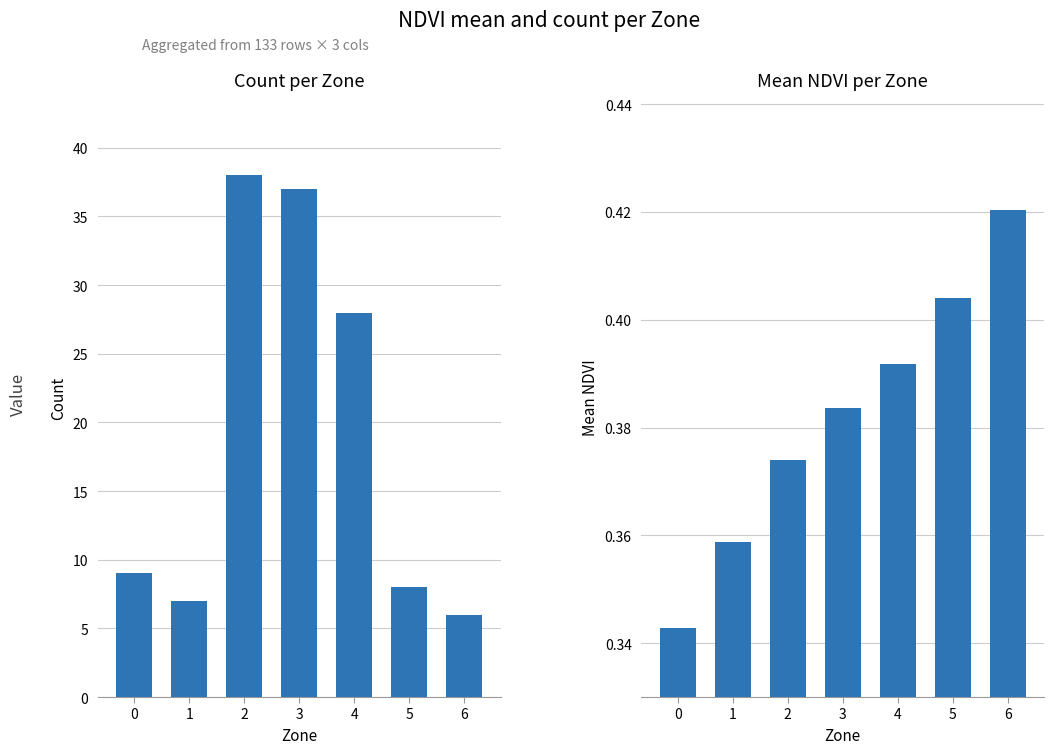

How many bars are there in each group?

2